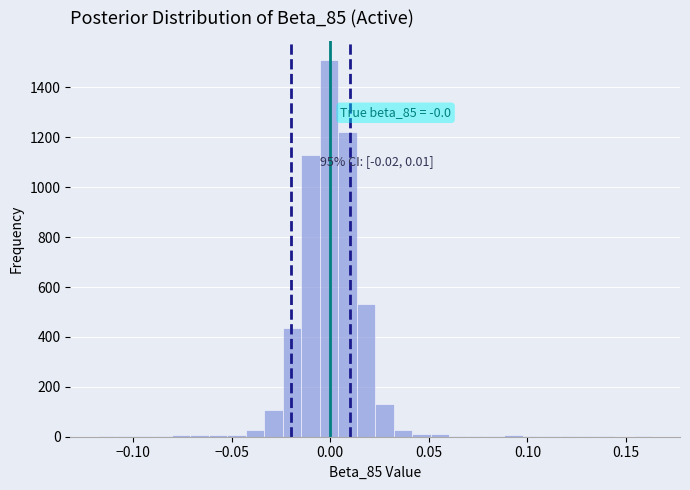

Read against the x-axis, roughly where is the centre of the tallest bar?

0.000